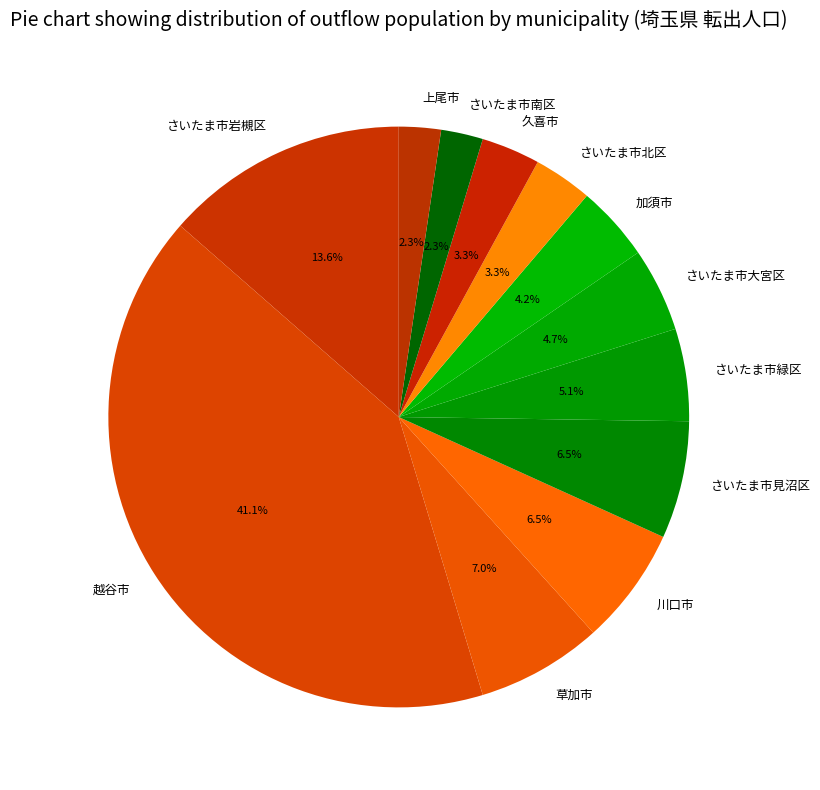

Count the number of slices in the pie.

12